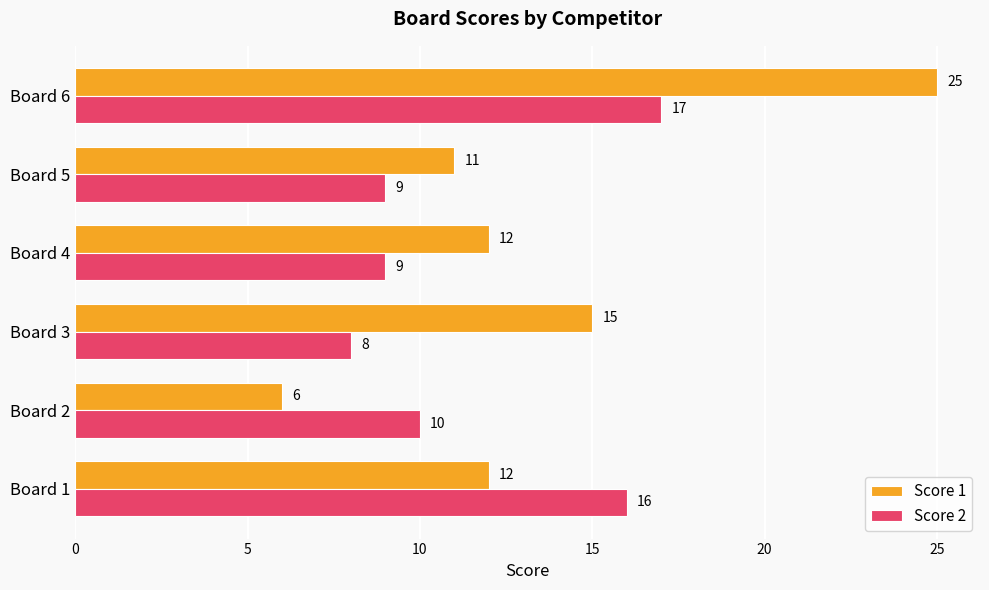

What value does the Score 2 series have at Board 3?

8